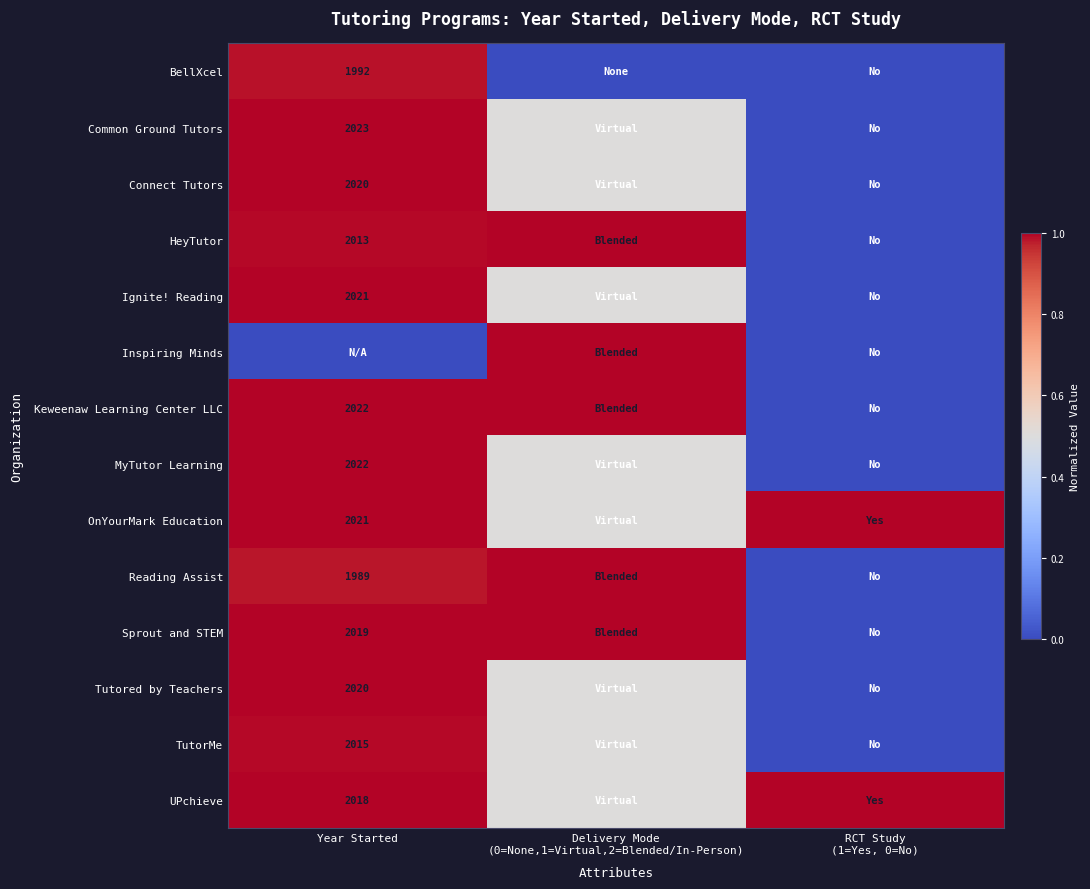

Count the number of data series in this chart.

14